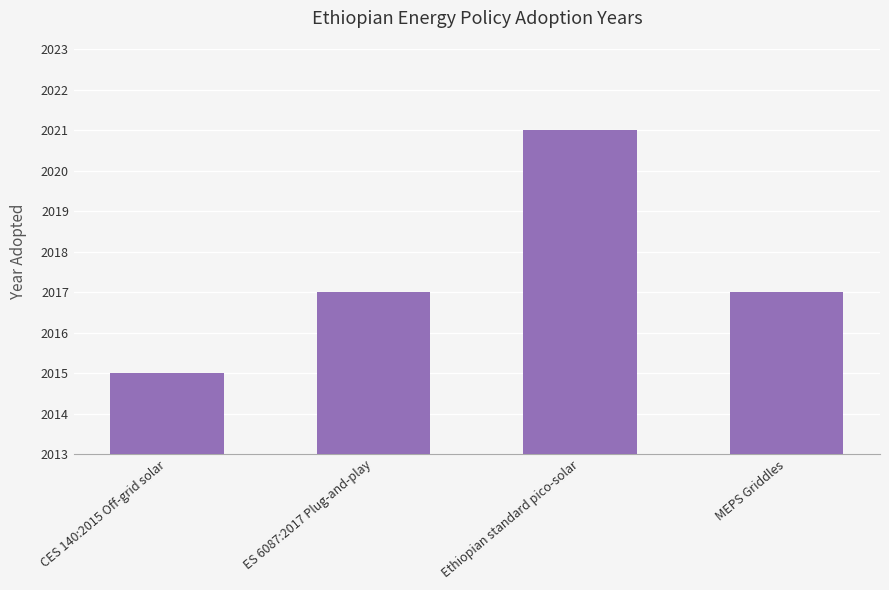

What is the average value?

2018